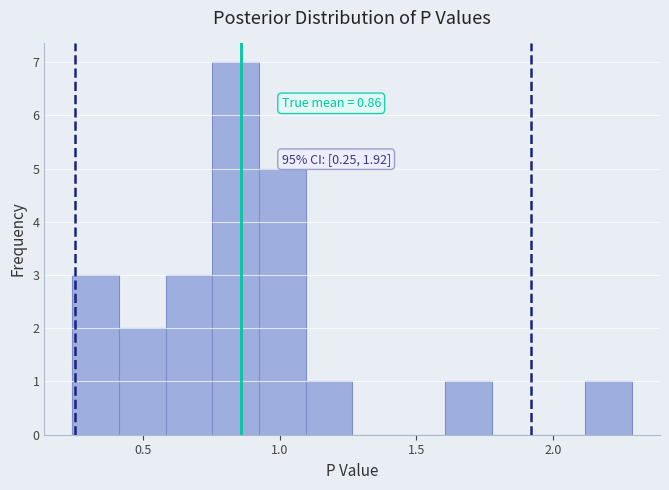

Around what value on the x-axis is the tallest bar? Give the approximate position of its centre, as read against the axis.

0.85